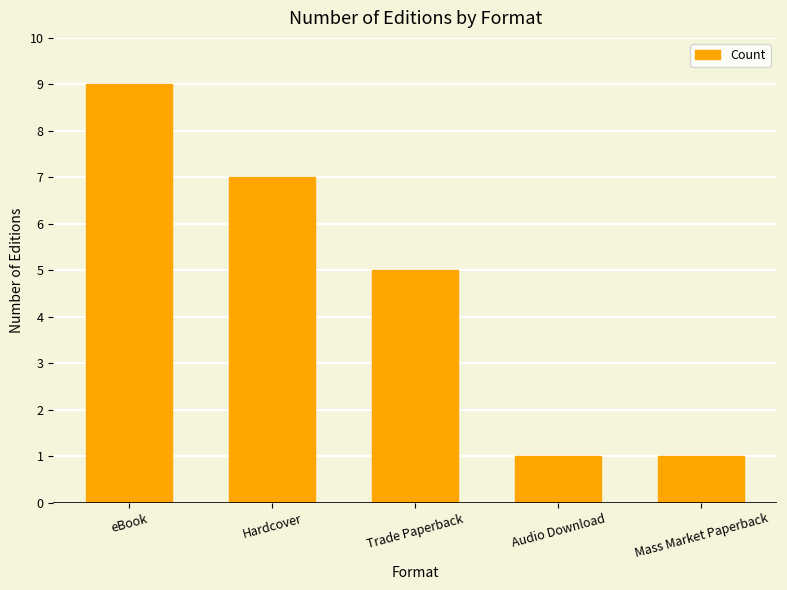

Count the values in the range 1 to 7.

4